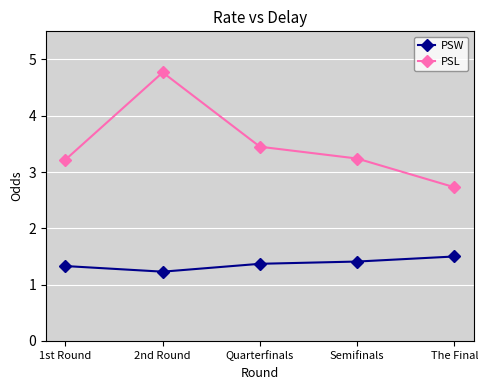

What is the difference between the second highest and minimum values in the PSL series?

0.7